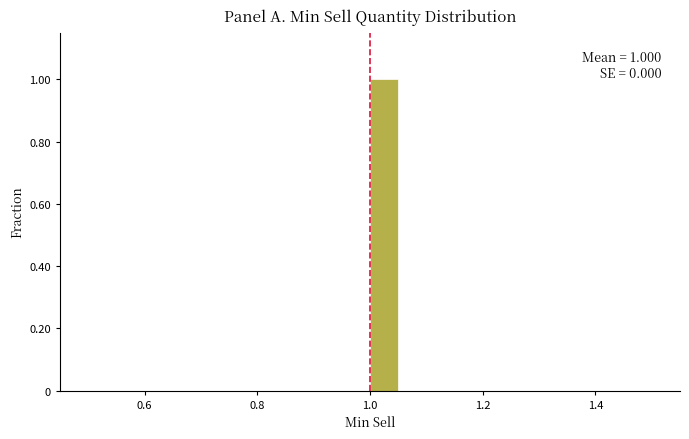

Read against the x-axis, roughly where is the centre of the tallest bar?

1.02